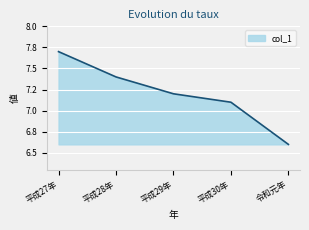

Which label corresponds to the largest value in the chart?

平成27年